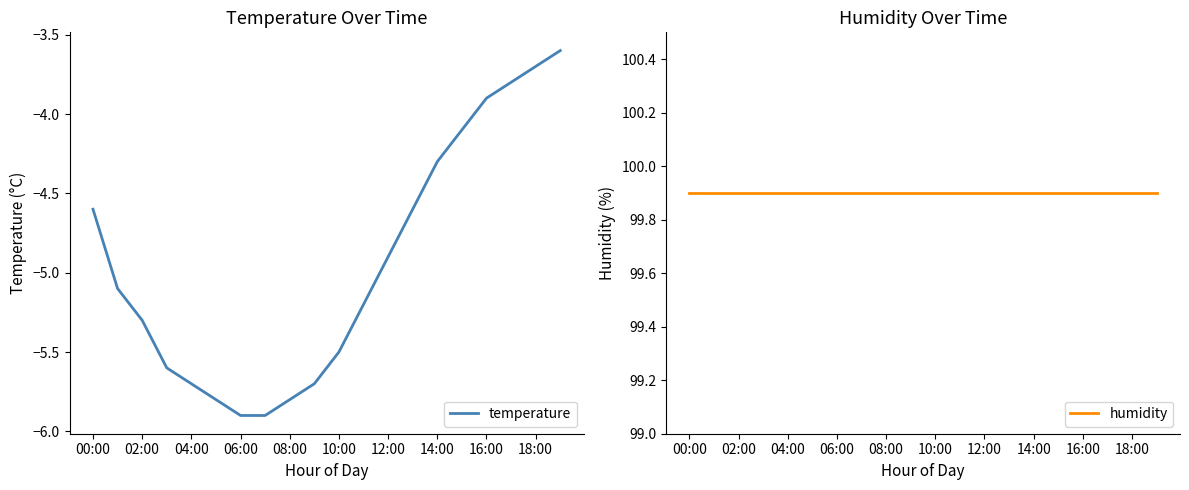

At which label does temperature first exceed -5?

00:00